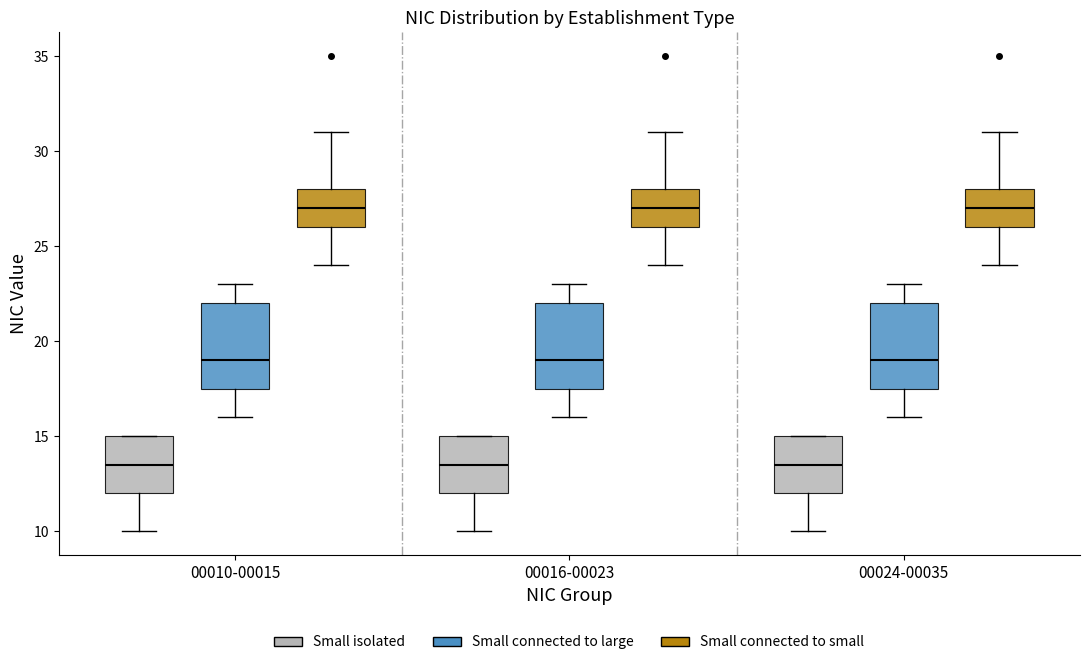

Reading left to right, transcribe this box plot: for each box, give where its median line is, the range the box spans, and where its two whiskers end, as read against the y-axis. The values are not printed on the chart, so give them approximately, as read against the axis.

00010-00015 (Small isolated): median 13.5, box 12.0 to 15.0, whiskers 10.0 to 15.0
00010-00015 (Small connected to large): median 19.0, box 17.5 to 22.0, whiskers 16.0 to 23.0
00010-00015 (Small connected to small): median 27.0, box 26.0 to 28.0, whiskers 24.0 to 31.0
00016-00023 (Small isolated): median 13.5, box 12.0 to 15.0, whiskers 10.0 to 15.0
00016-00023 (Small connected to large): median 19.0, box 17.5 to 22.0, whiskers 16.0 to 23.0
00016-00023 (Small connected to small): median 27.0, box 26.0 to 28.0, whiskers 24.0 to 31.0
00024-00035 (Small isolated): median 13.5, box 12.0 to 15.0, whiskers 10.0 to 15.0
00024-00035 (Small connected to large): median 19.0, box 17.5 to 22.0, whiskers 16.0 to 23.0
00024-00035 (Small connected to small): median 27.0, box 26.0 to 28.0, whiskers 24.0 to 31.0